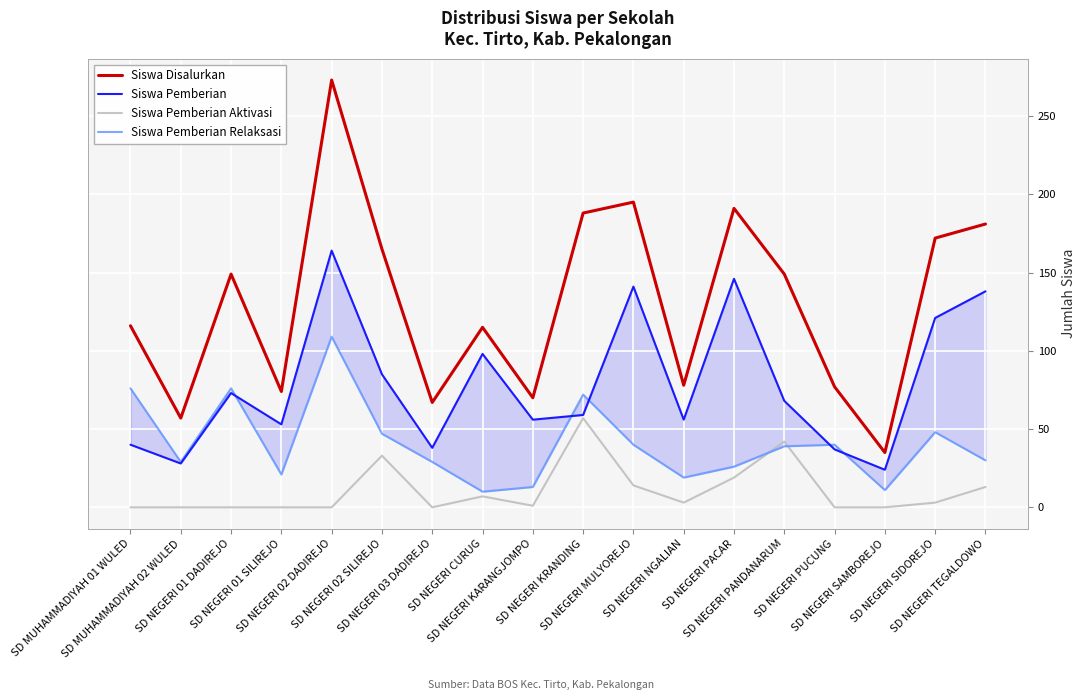

Which has a higher value, SD MUHAMMADIYAH 01 WULED or SD NEGERI 03 DADIREJO?

SD MUHAMMADIYAH 01 WULED